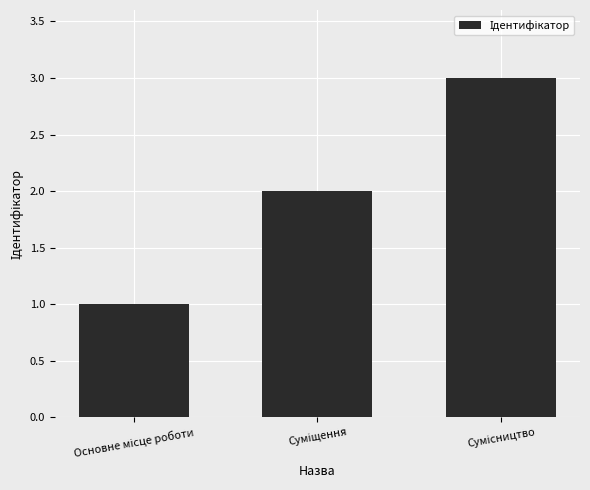

What is the greatest value displayed?

3